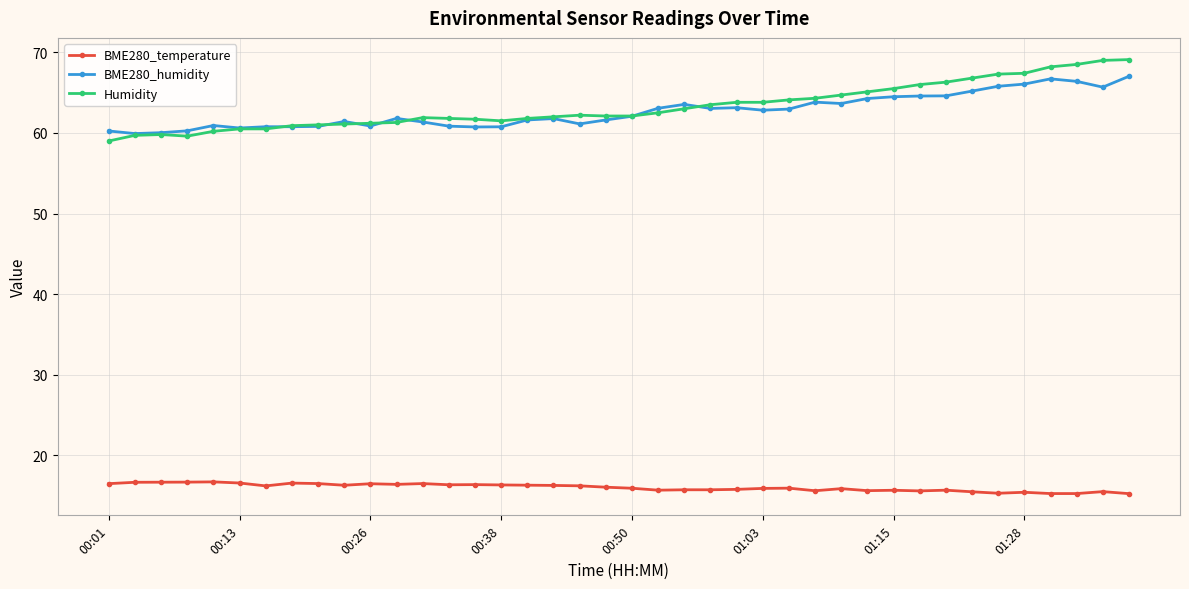

What is the greatest value displayed?

69.1